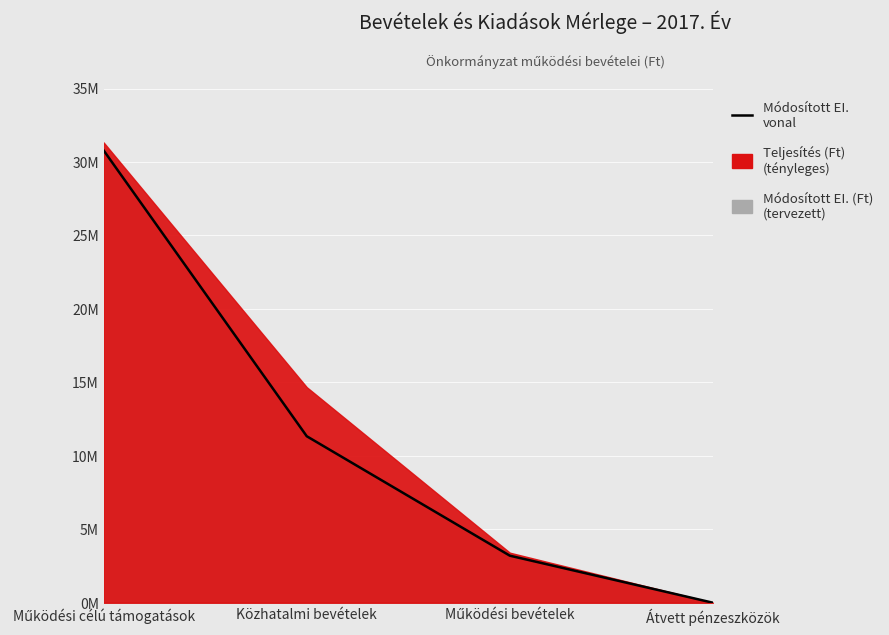

How many values are above zero?

3